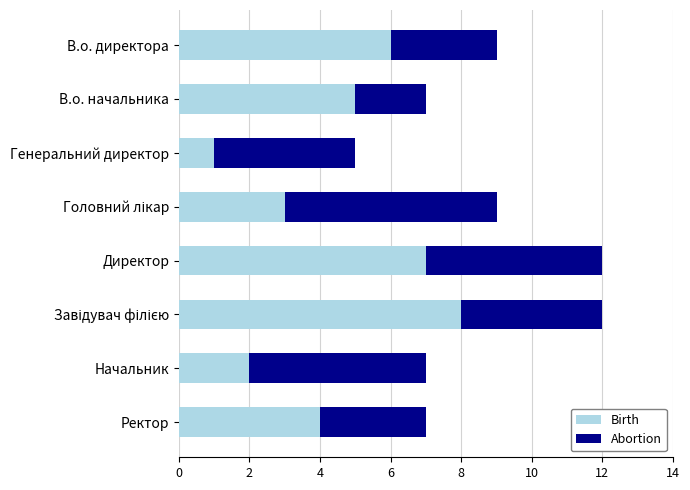

The value of Birth at Начальник is 2. True or false?

True